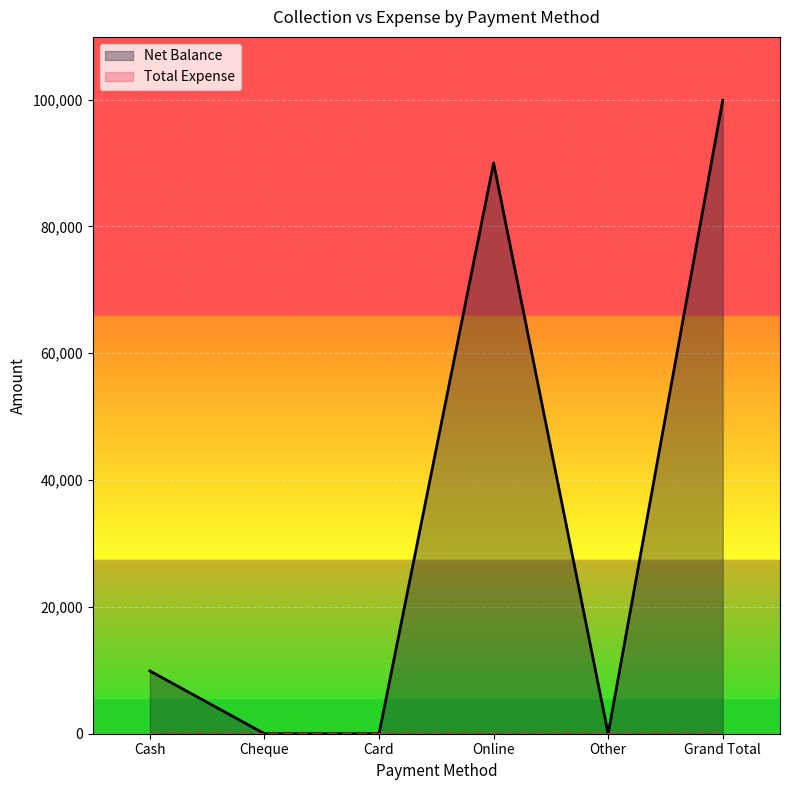

What is the greatest value displayed?

99900